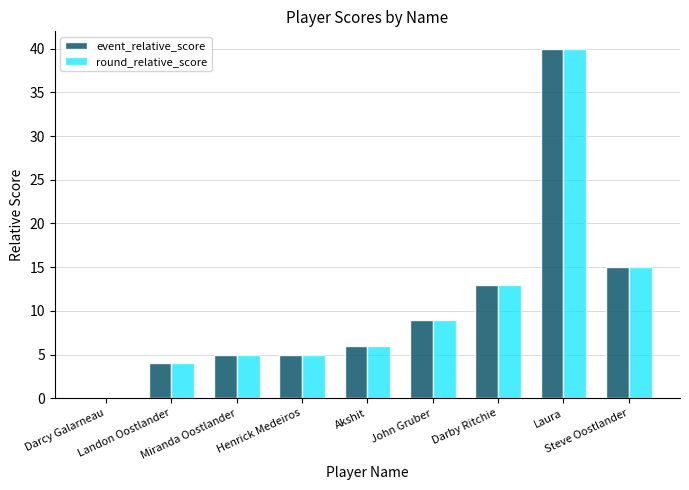

Reading left to right, list all the values displayed in this chart.

event_relative_score: 0	4	5	5	6	9	13	40	15
round_relative_score: 0	4	5	5	6	9	13	40	15